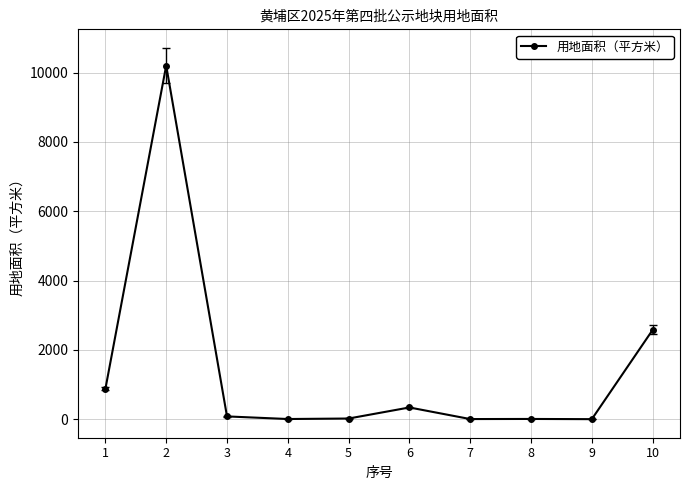

Is it true that the value at 1 is 1376.5?

False